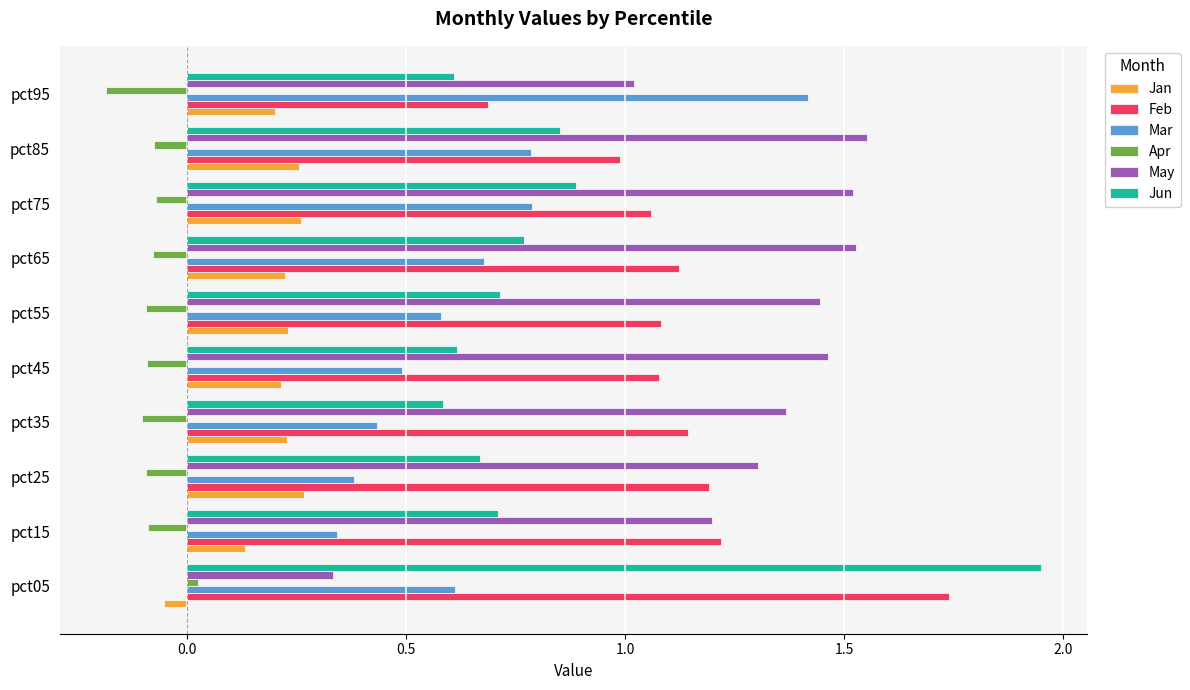

What is the sum of all Feb values?

11.3